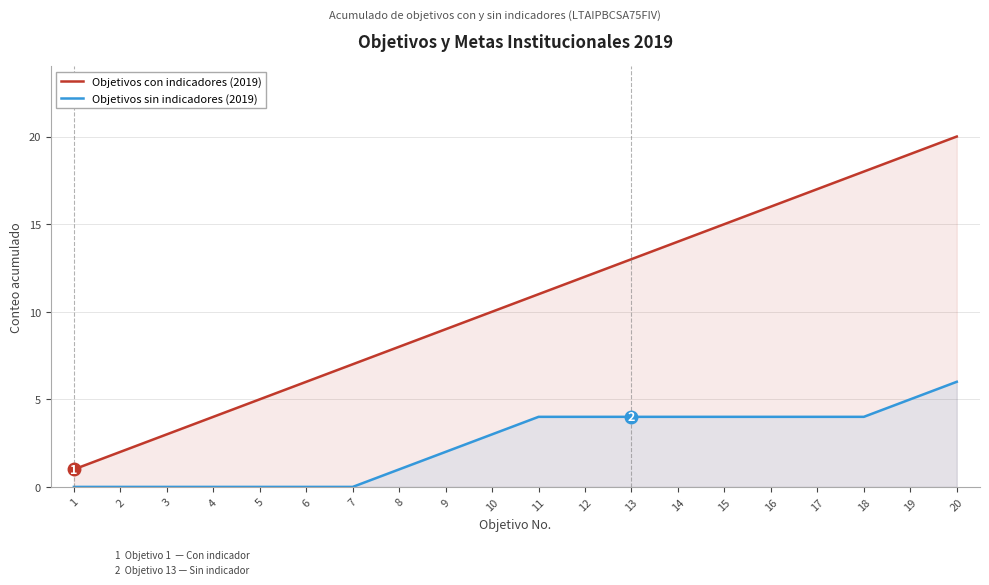

True or false: Objetivos sin indicadores (2019) and Objetivos con indicadores (2019) intersect in this chart.

False